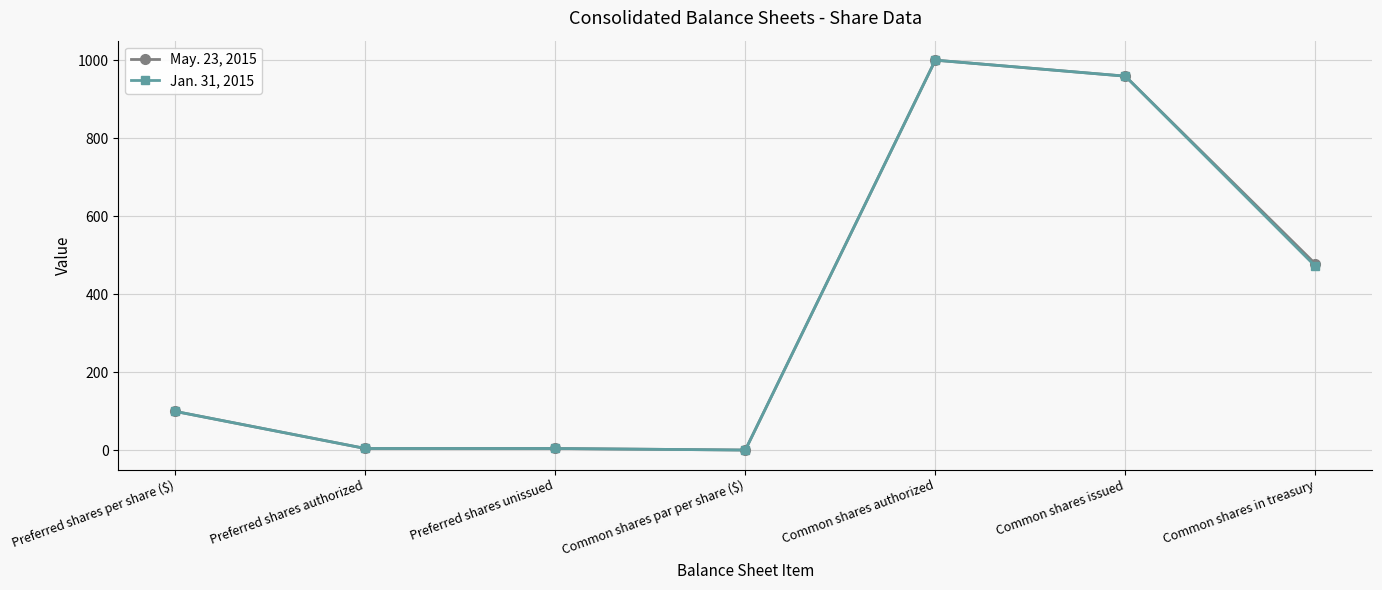

What is the label of the 7th point from the right?

Preferred shares per share ($)